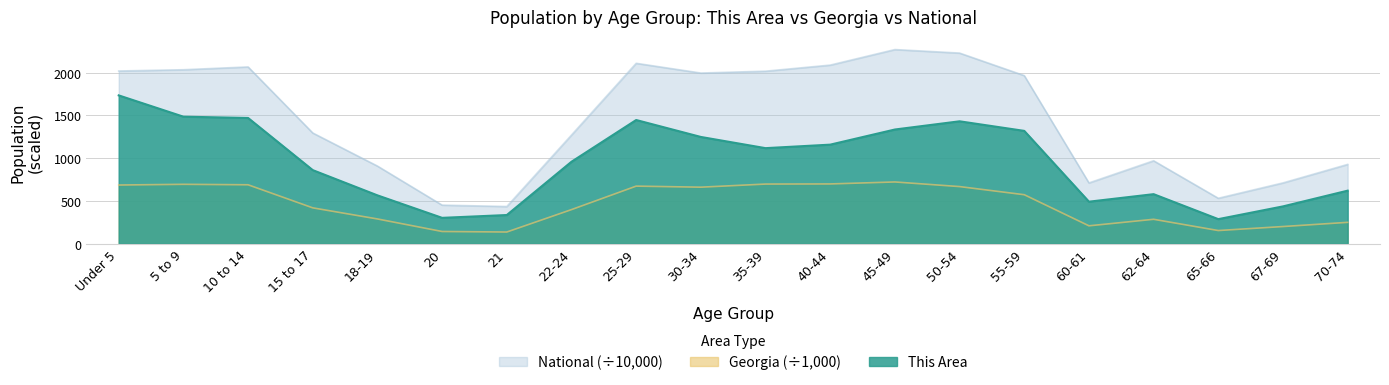

What is the sum of the This Area values at 25-29 and 45-49?

2783.0